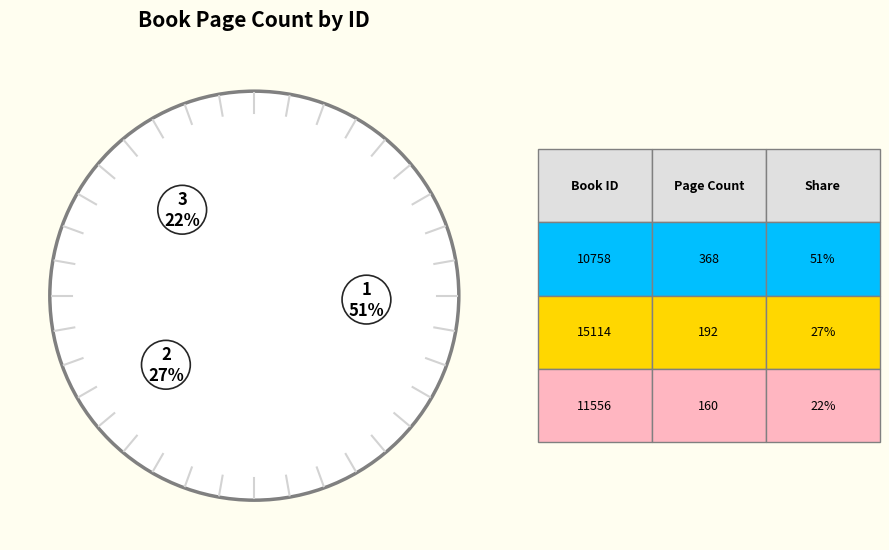

To the nearest percent, what portion does 11556 represent?

22%